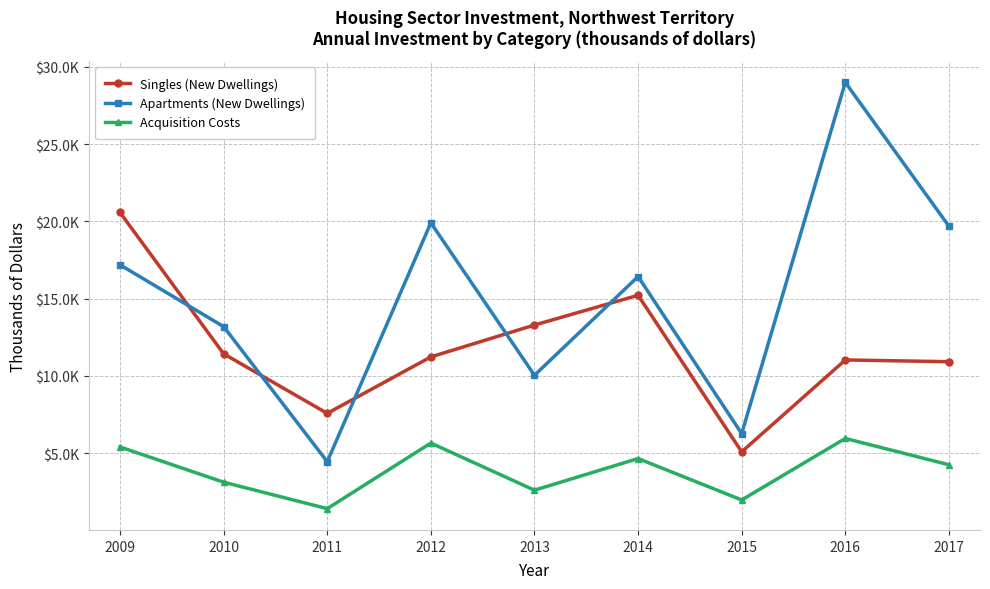

Which has a higher value, 2013 or 2012?

2013